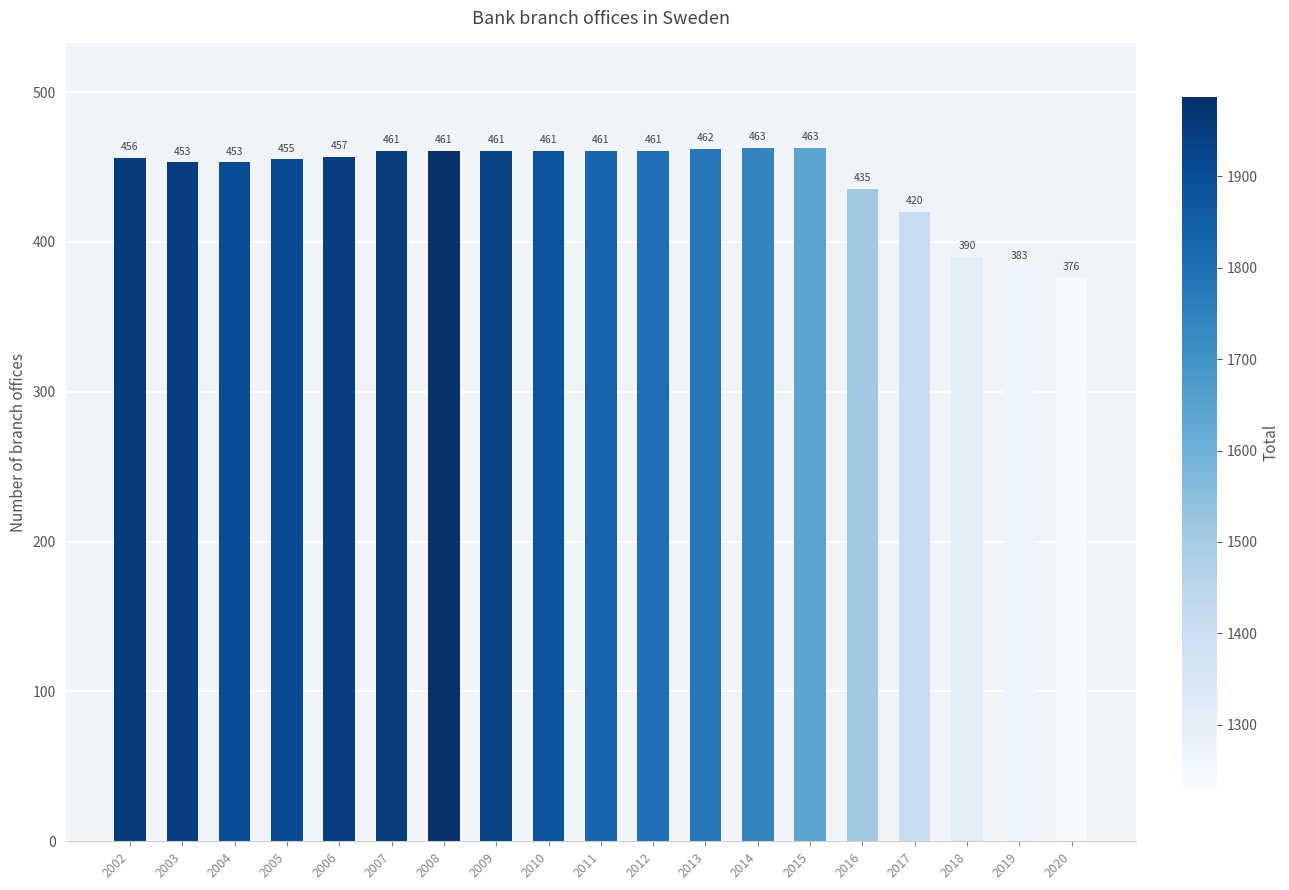

Is it true that the value at 2004 is 795?

False